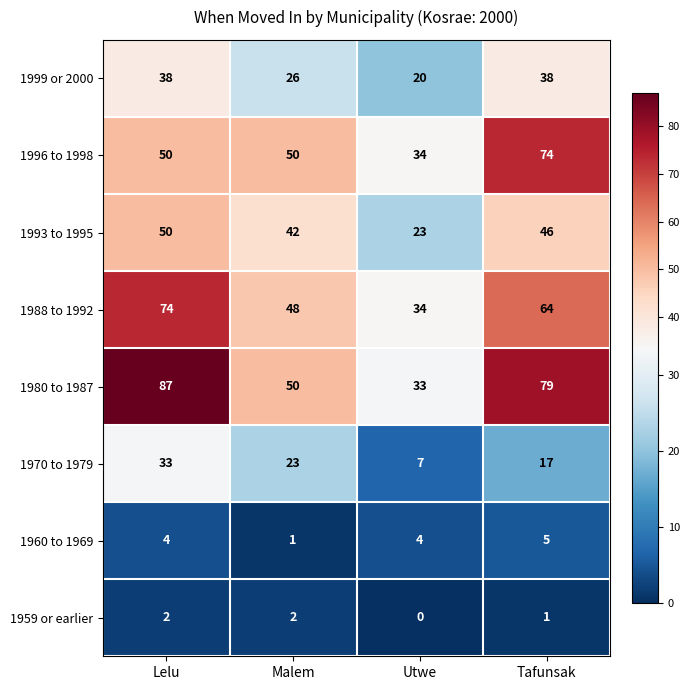

The 1988 to 1992 series shows 19 at Lelu. True or false?

False